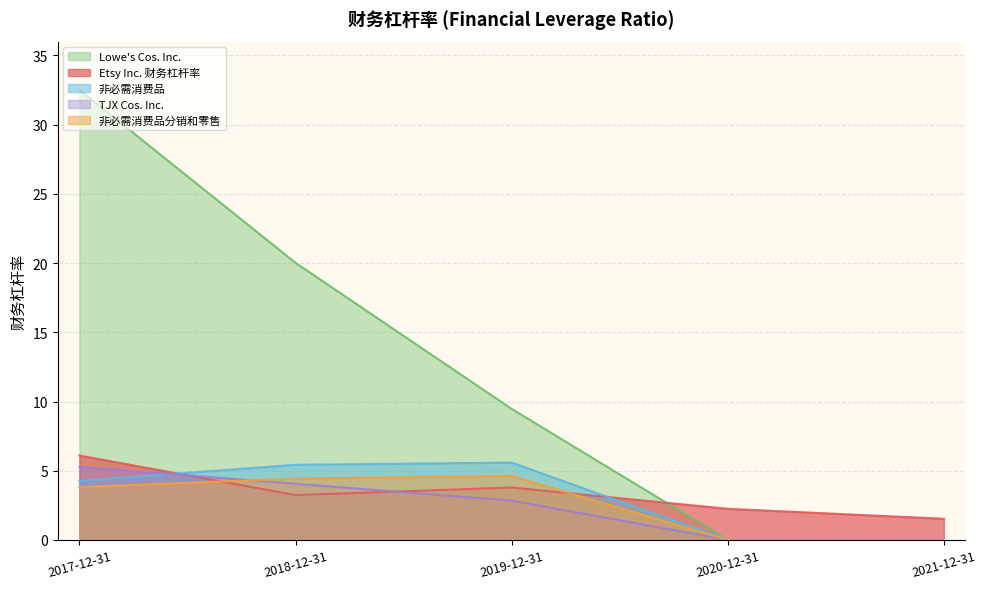

Where does the 非必需消费品 series first go above 4?

2017-12-31